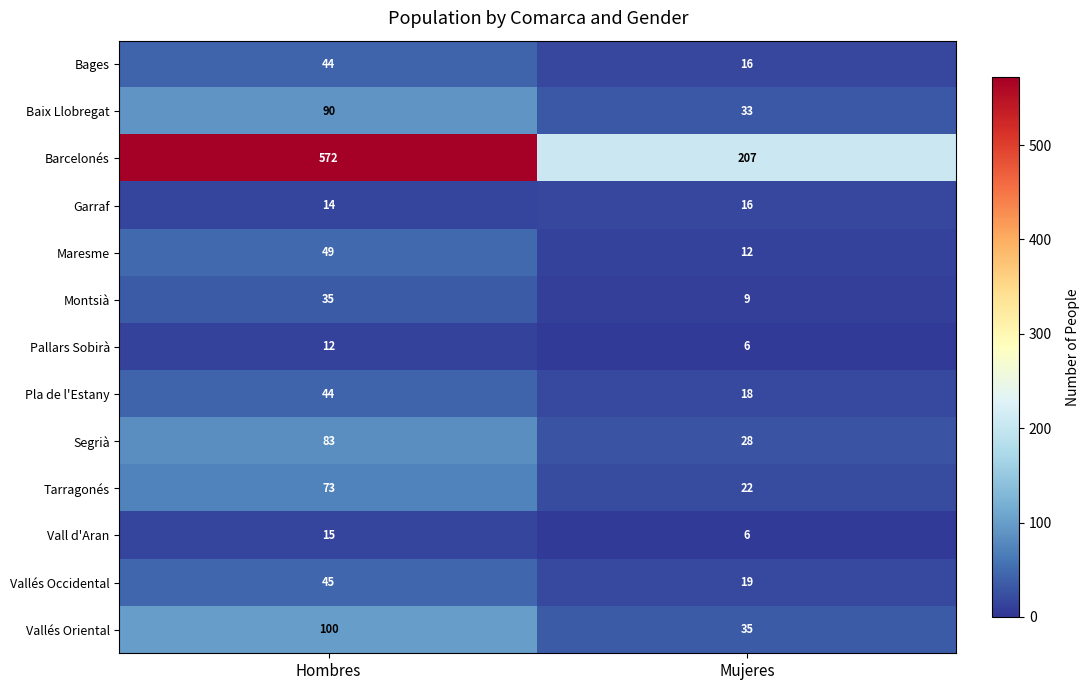

The value of Vall d'Aran at Hombres is 4. True or false?

False